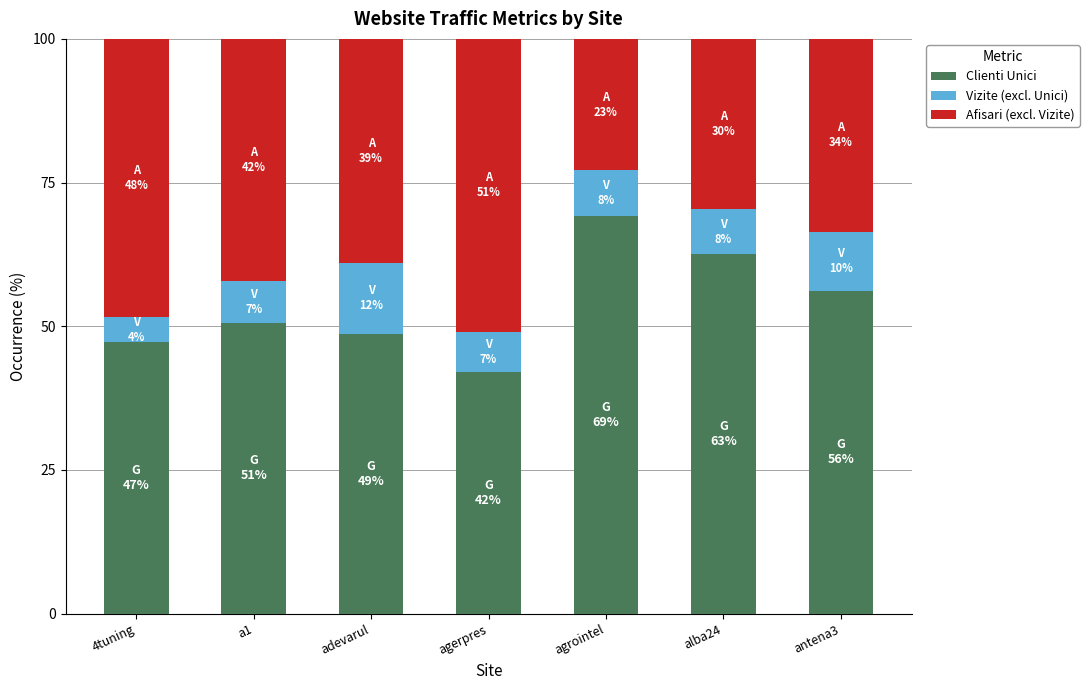

How many bars are there in total?

7